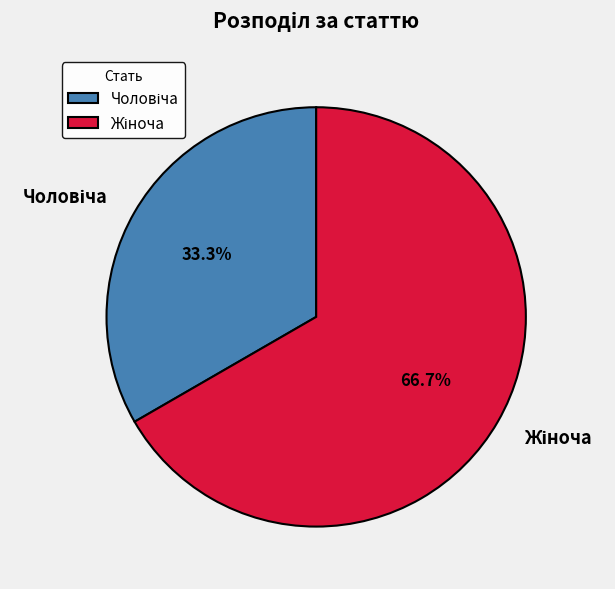

The Жіноча slice represents 67% of the pie. True or false?

True